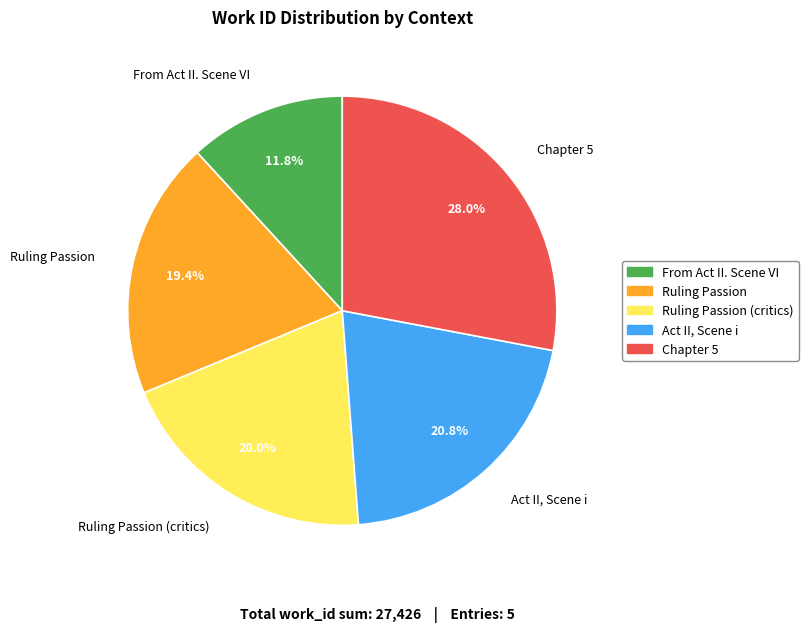

True or false: Ruling Passion accounts for 19% of the total.

True